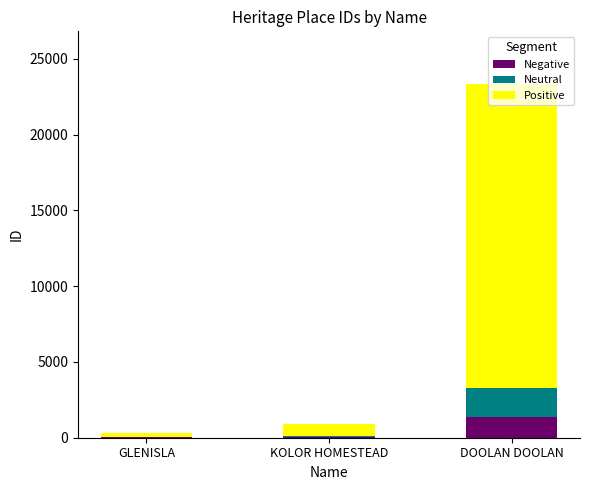

At which category is the sum across all series the highest?

DOOLAN DOOLAN